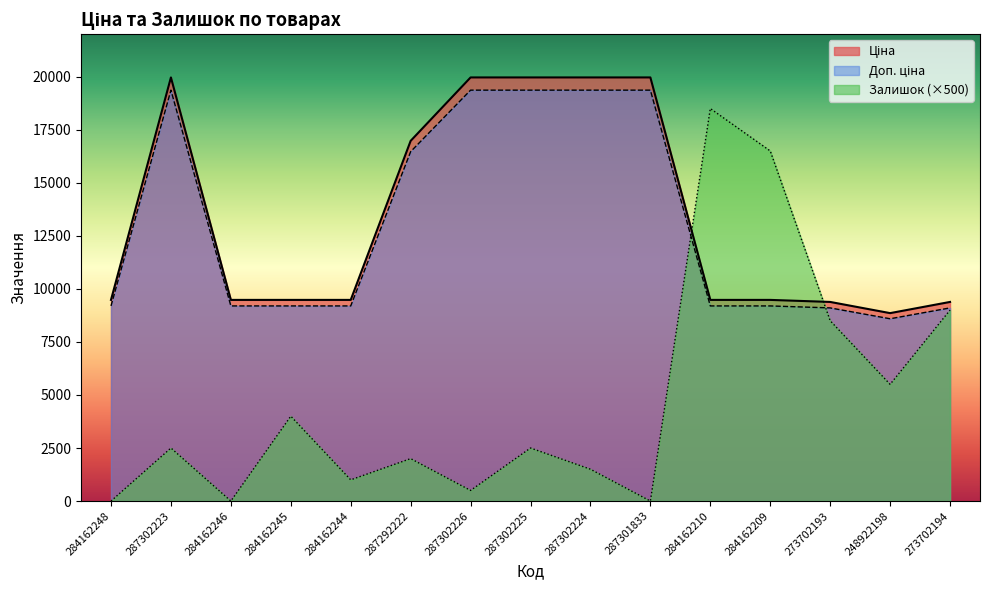

What is the difference between the second highest and minimum values in the Залишок series?

16500.0